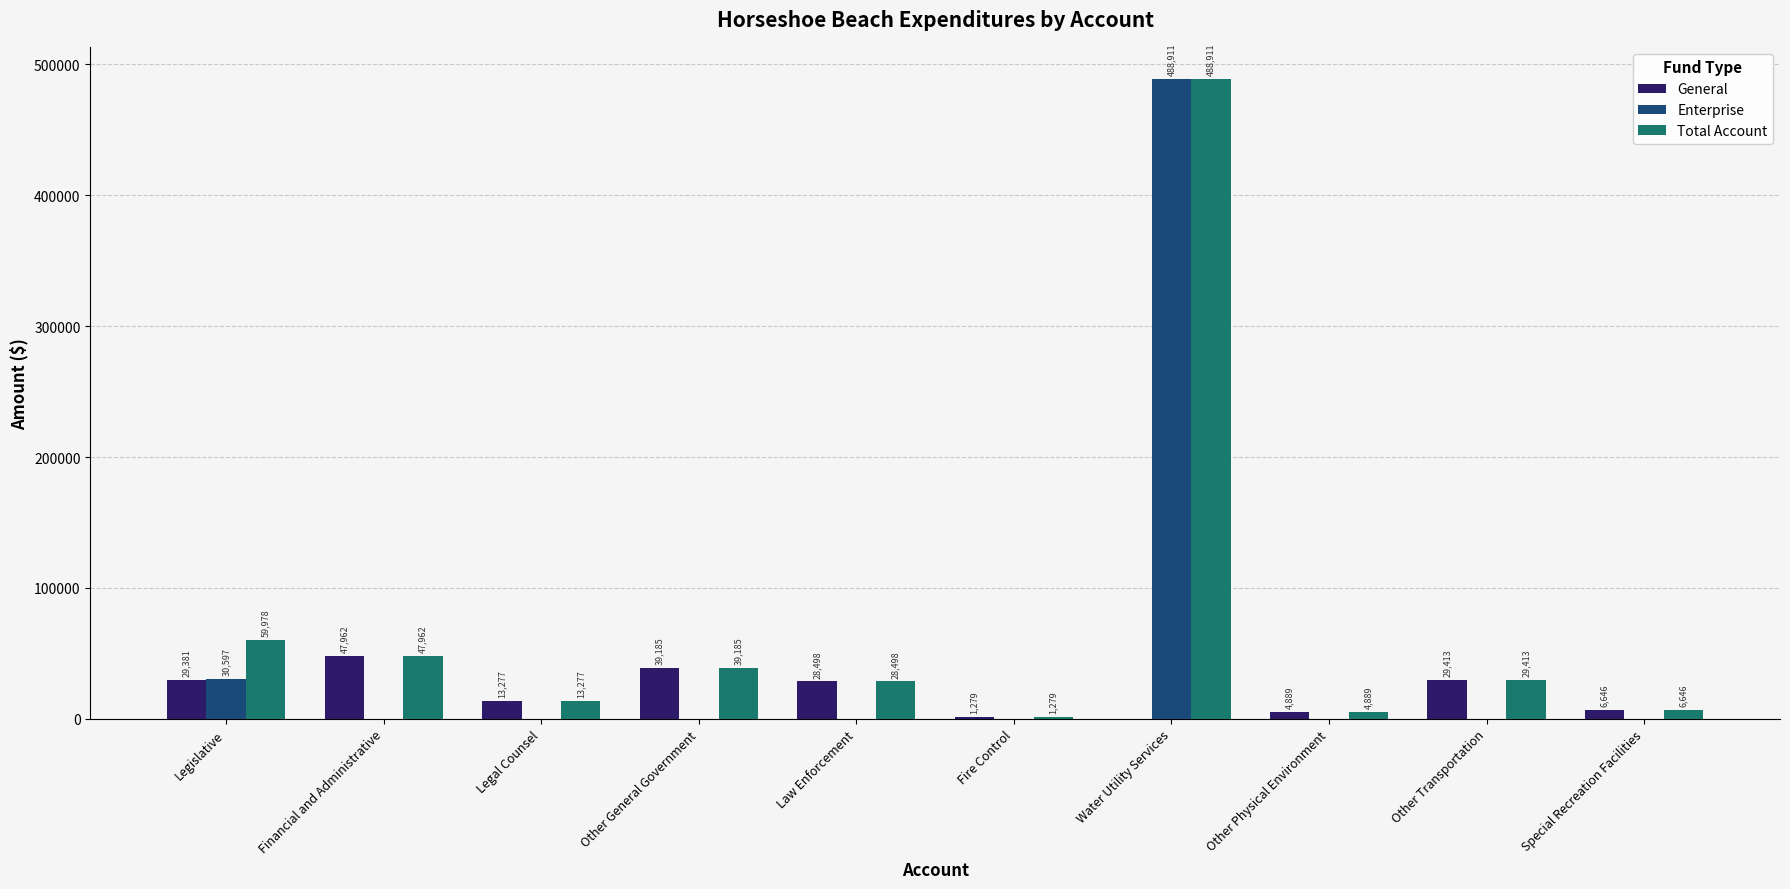

Reading left to right, list all the values displayed in this chart.

General: Legislative=29381	Financial and Administrative=47962	Legal Counsel=13277	Other General Government=39185	Law Enforcement=28498	Fire Control=1279	Water Utility Services=0	Other Physical Environment=4889	Other Transportation=29413	Special Recreation Facilities=6646
Enterprise: Legislative=30597	Financial and Administrative=0	Legal Counsel=0	Other General Government=0	Law Enforcement=0	Fire Control=0	Water Utility Services=488911	Other Physical Environment=0	Other Transportation=0	Special Recreation Facilities=0
Total Account: Legislative=59978	Financial and Administrative=47962	Legal Counsel=13277	Other General Government=39185	Law Enforcement=28498	Fire Control=1279	Water Utility Services=488911	Other Physical Environment=4889	Other Transportation=29413	Special Recreation Facilities=6646